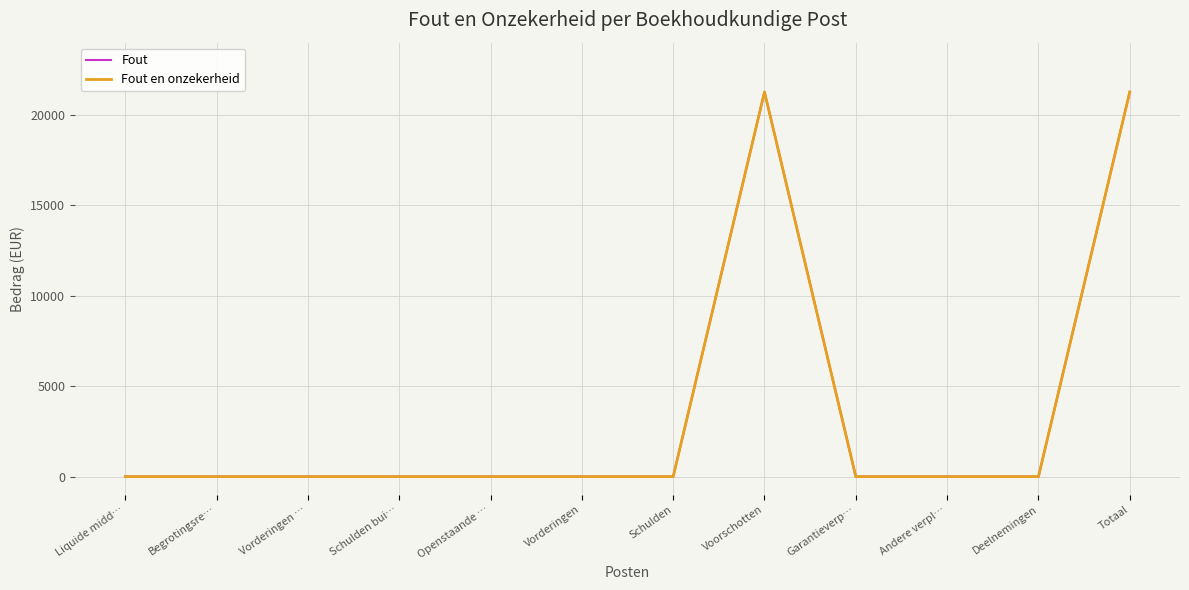

Where is the first local maximum for Fout en onzekerheid?

Voorschotten